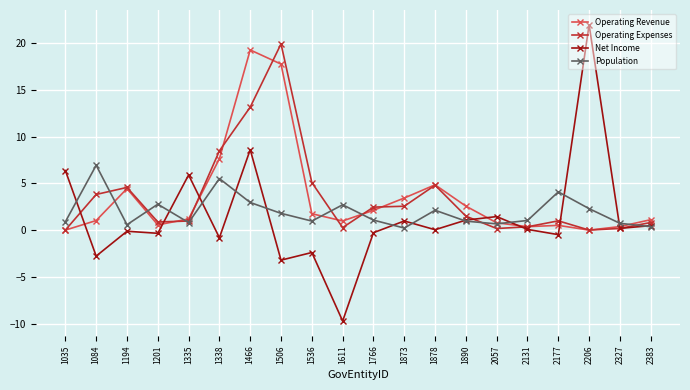

What is the lowest value of the Net Income series?

-9.7